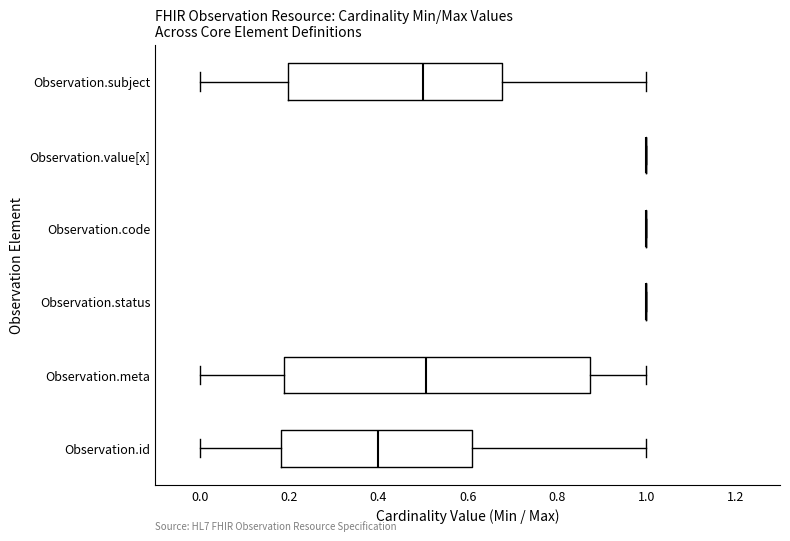

Where is the left edge of the box for Observation.meta on the x-axis? The values are not printed on the chart, so give them approximately, as read against the axis.

0.18